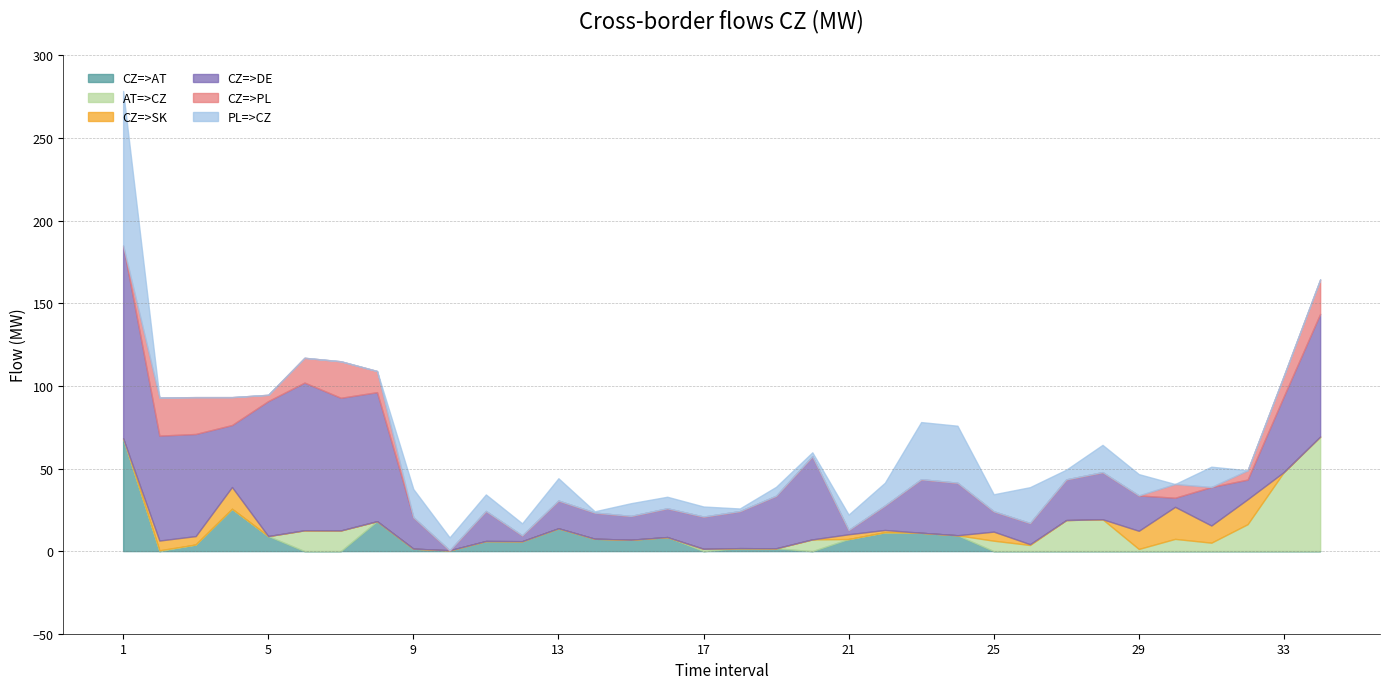

Which series has the widest spread of values?

CZ=>DE